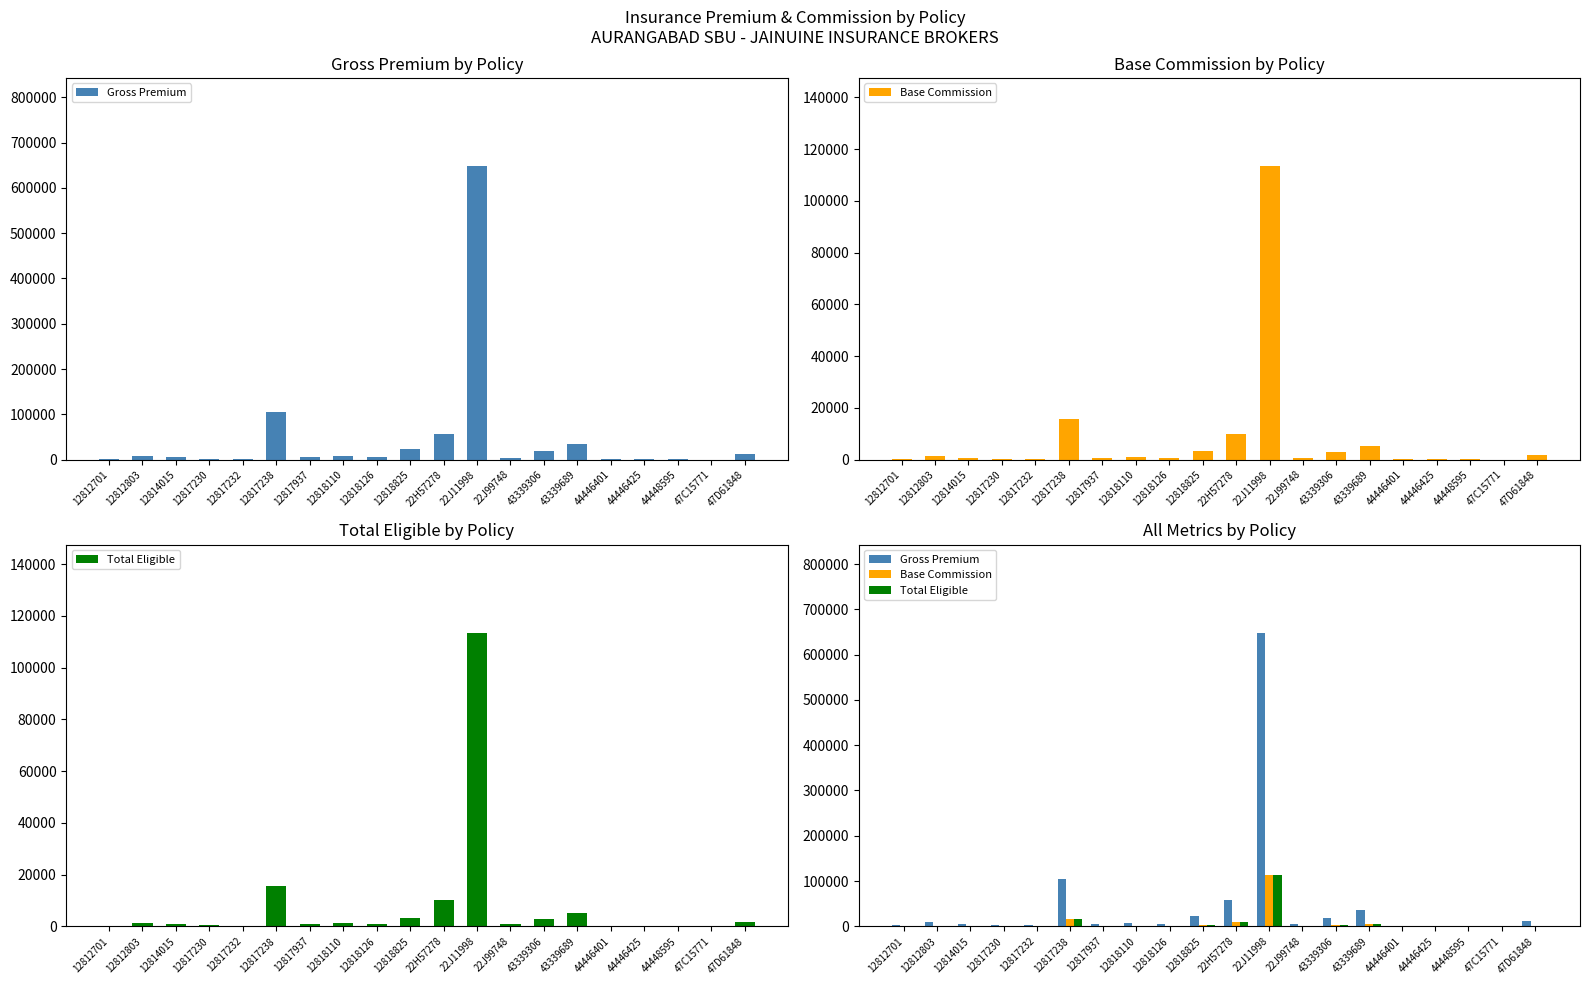

Reading left to right, what are all the values shown in this chart?

Gross Premium: 12812701=1887.0	12812803=8648.8	12814015=5088.0	12817230=2239.3	12817232=1808.6	12817238=104550.0	12817937=5272.5	12818110=7908.8	12818126=4717.5	12818825=22639.7	22H57278=57500.0	22J11998=648375.0	22J99748=4594.5	43339306=18835.2	43339689=34992.0	44446401=312.5	44446425=1125.0	44448595=1500.0	47C15771=23.7	47D61848=12505.2
Base Commission: 12812701=283.1	12812803=1297.3	12814015=763.2	12817230=335.9	12817232=271.3	12817238=15682.5	12817937=790.9	12818110=1186.3	12818126=707.6	12818825=3395.9	22H57278=10062.5	22J11998=113465.6	22J99748=804.0	43339306=2825.3	43339689=5248.8	44446401=39.1	44446425=140.6	44448595=187.5	47C15771=4.8	47D61848=1718.3
Total Eligible: 12812701=283.1	12812803=1297.3	12814015=763.2	12817230=335.9	12817232=271.3	12817238=15682.5	12817937=790.9	12818110=1186.3	12818126=707.6	12818825=3395.9	22H57278=10062.5	22J11998=113465.6	22J99748=804.0	43339306=2825.3	43339689=5248.8	44446401=39.1	44446425=140.6	44448595=187.5	47C15771=4.8	47D61848=1718.3